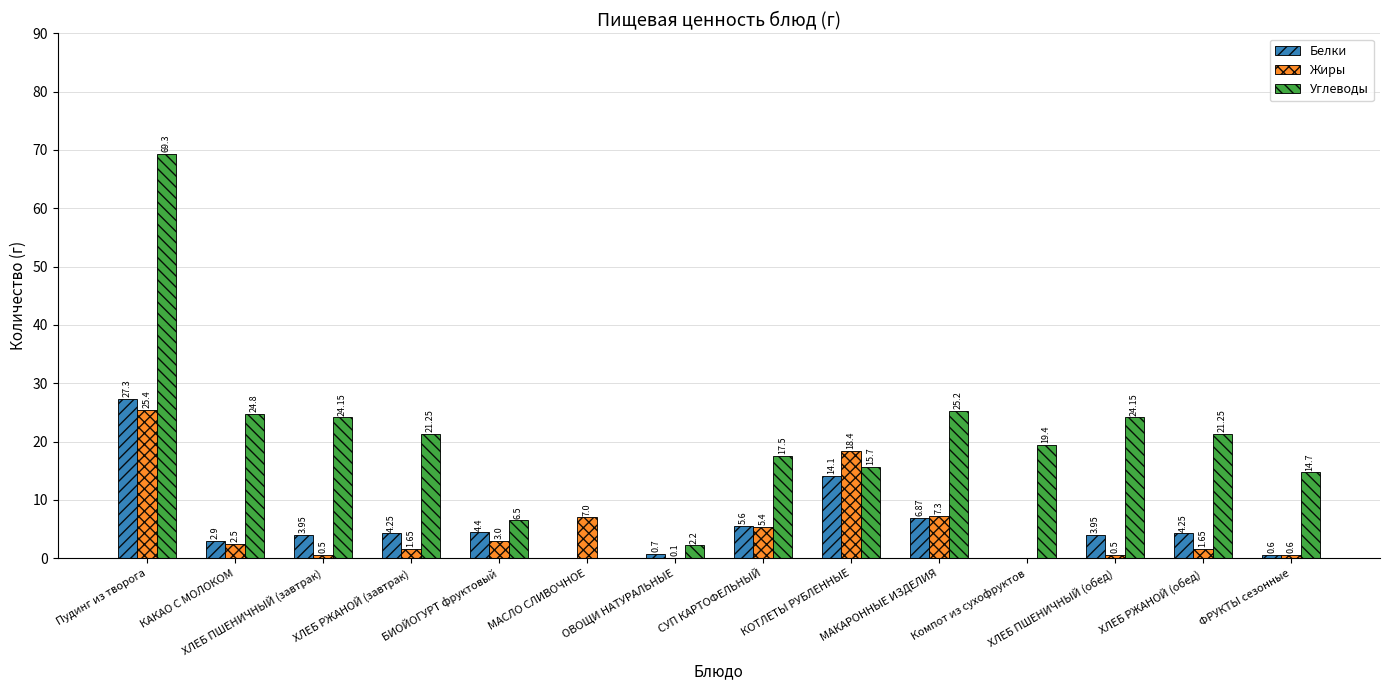

What is the difference between the Жиры values at Компот из сухофруктов and ХЛЕБ ПШЕНИЧНЫЙ (обед)?

0.5